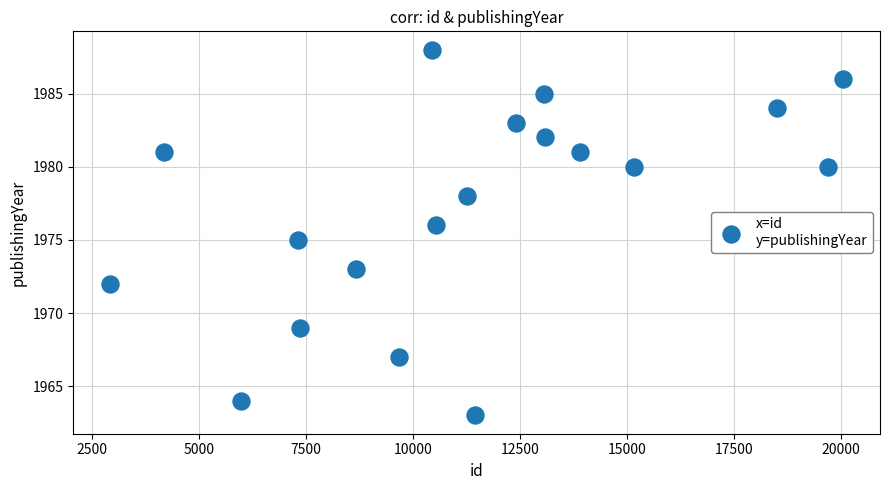

What is the range of Y values (max minus min)?

25